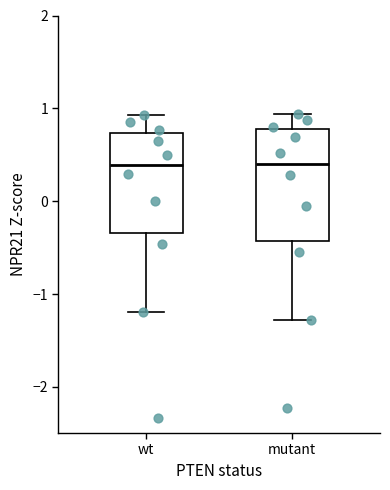

Comparing the boxes themselves (not the whiskers), which one is the tallest?

mutant